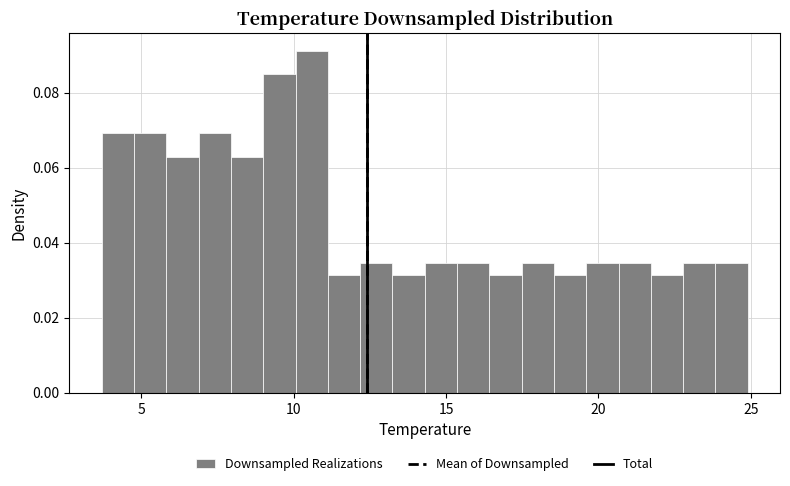

Around what value on the x-axis is the tallest bar? Give the approximate position of its centre, as read against the axis.

10.5